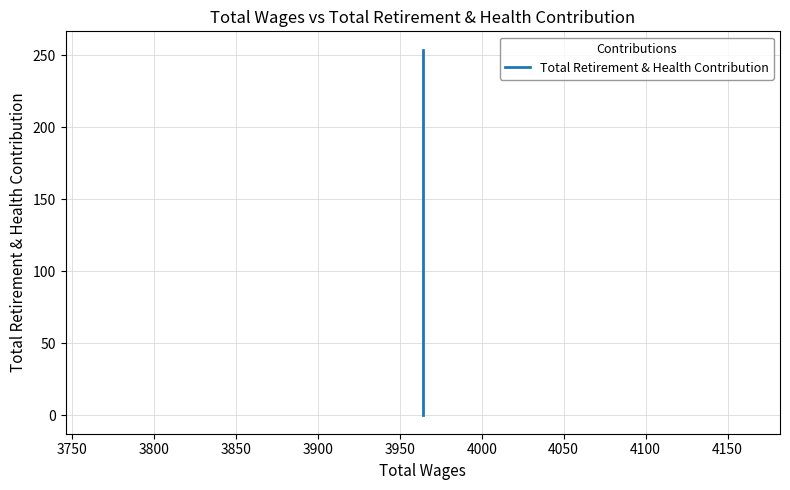

What is the average value?

51